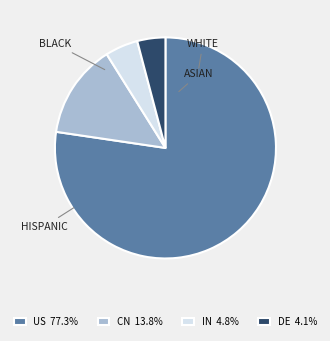

Is it true that US is 77% of the pie?

True